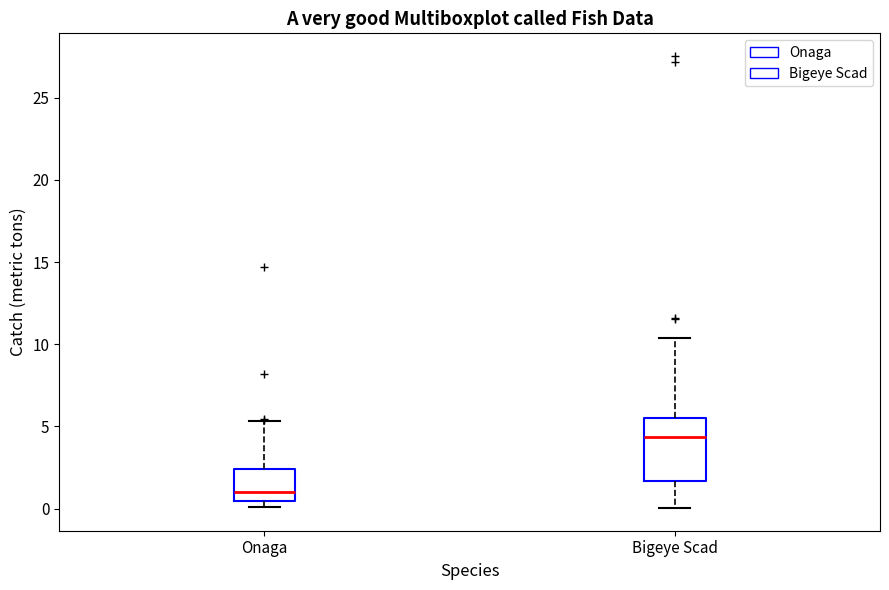

Which box is the tallest, from its lower edge to its upper edge?

Bigeye Scad